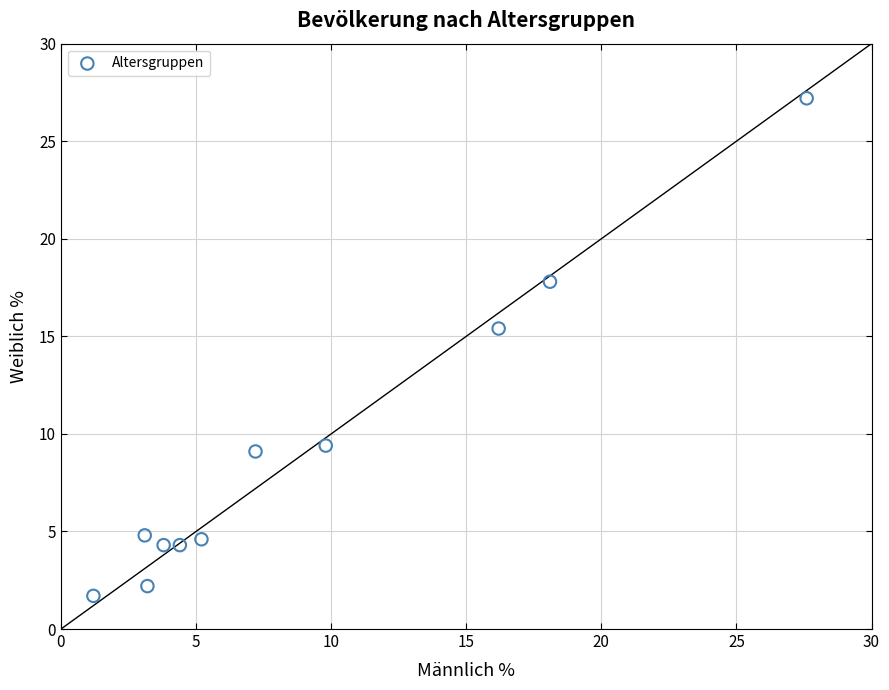

What is the range of X values (max minus min)?

26.4